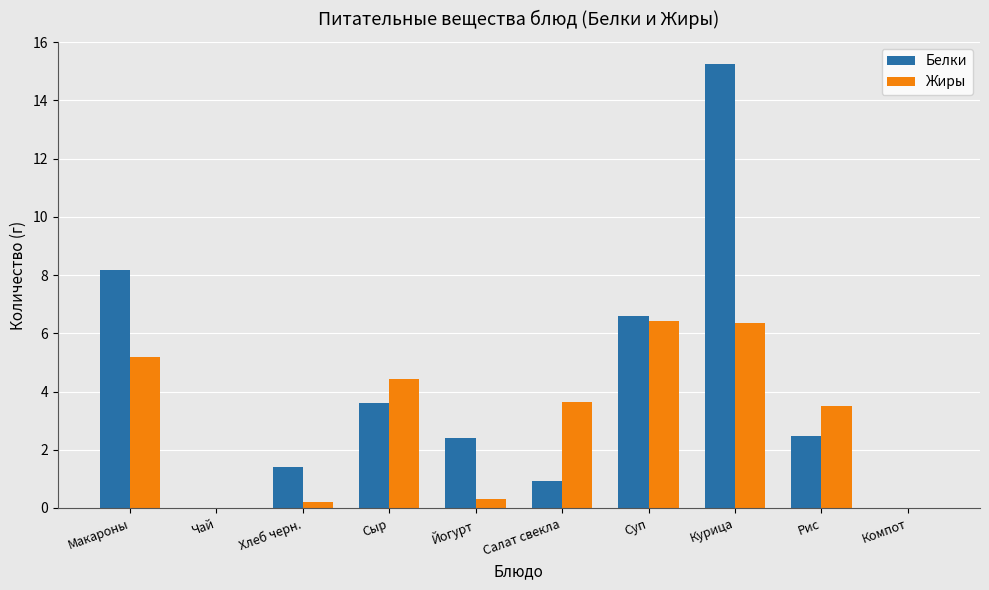

At which category does the chart reach its peak across all series?

Курица